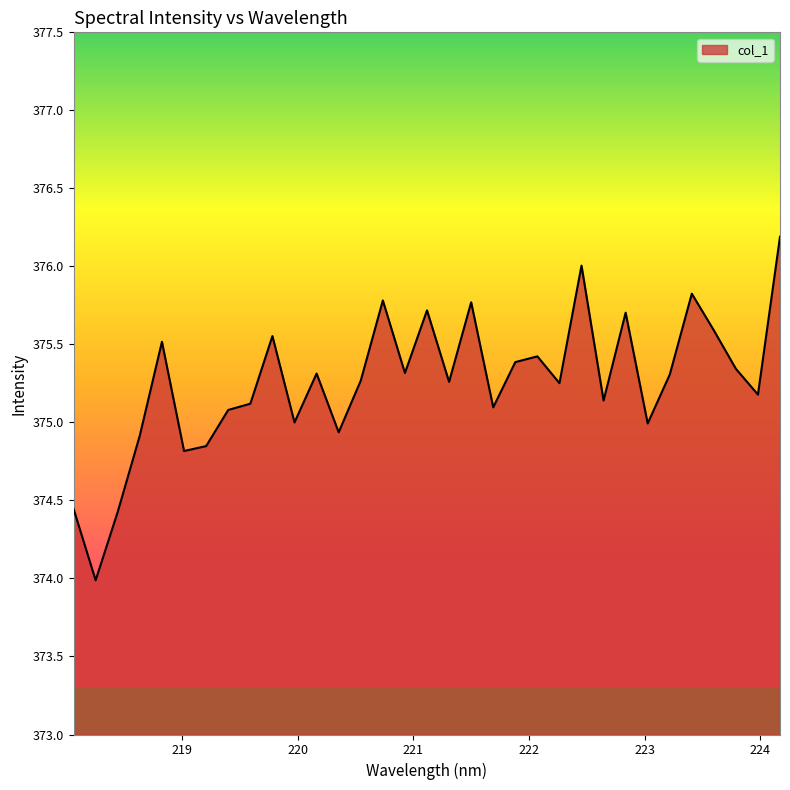

What is the maximum value shown in the chart?

376.2